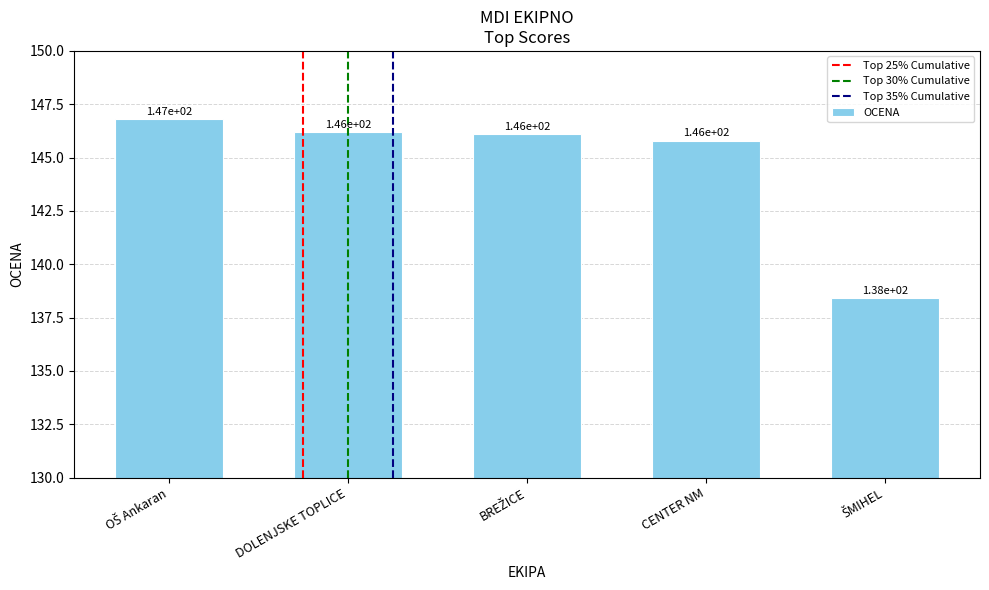

Reading left to right, what are all the values shown in this chart?

146.8	146.2	146.1	145.8	138.4